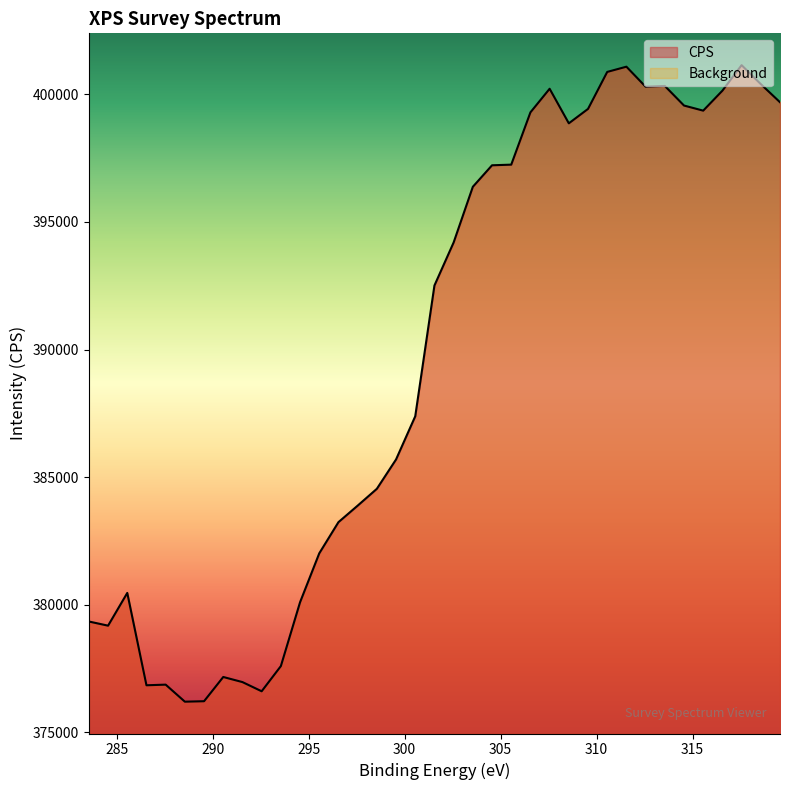

What is the sum of all values?

14418542